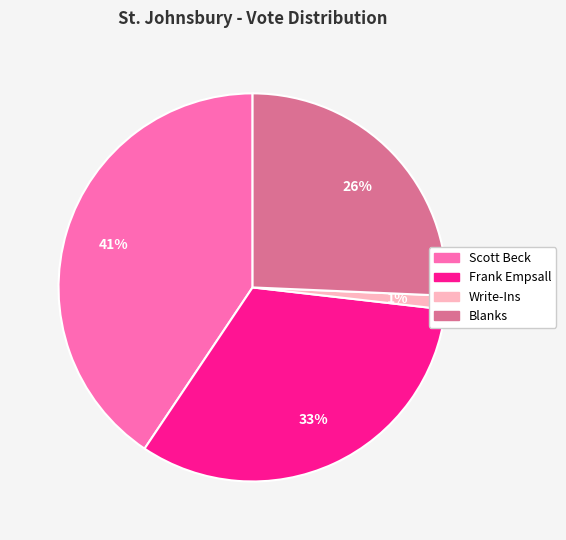

How many slices are in this pie chart?

4